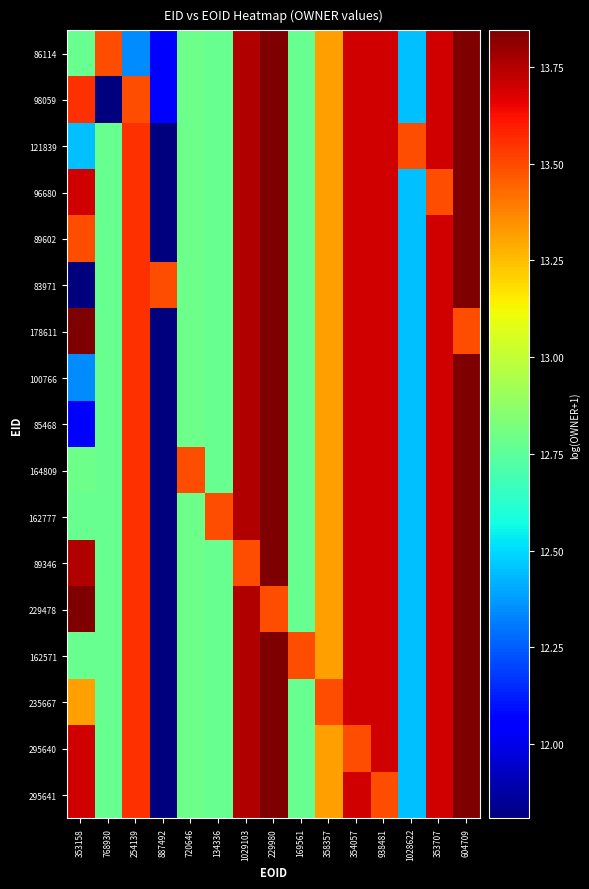

At how many categories does at least one series exceed 13?

15